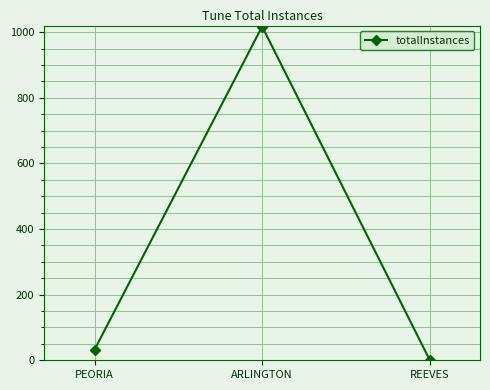

What is the label of the 1st point from the left?

PEORIA